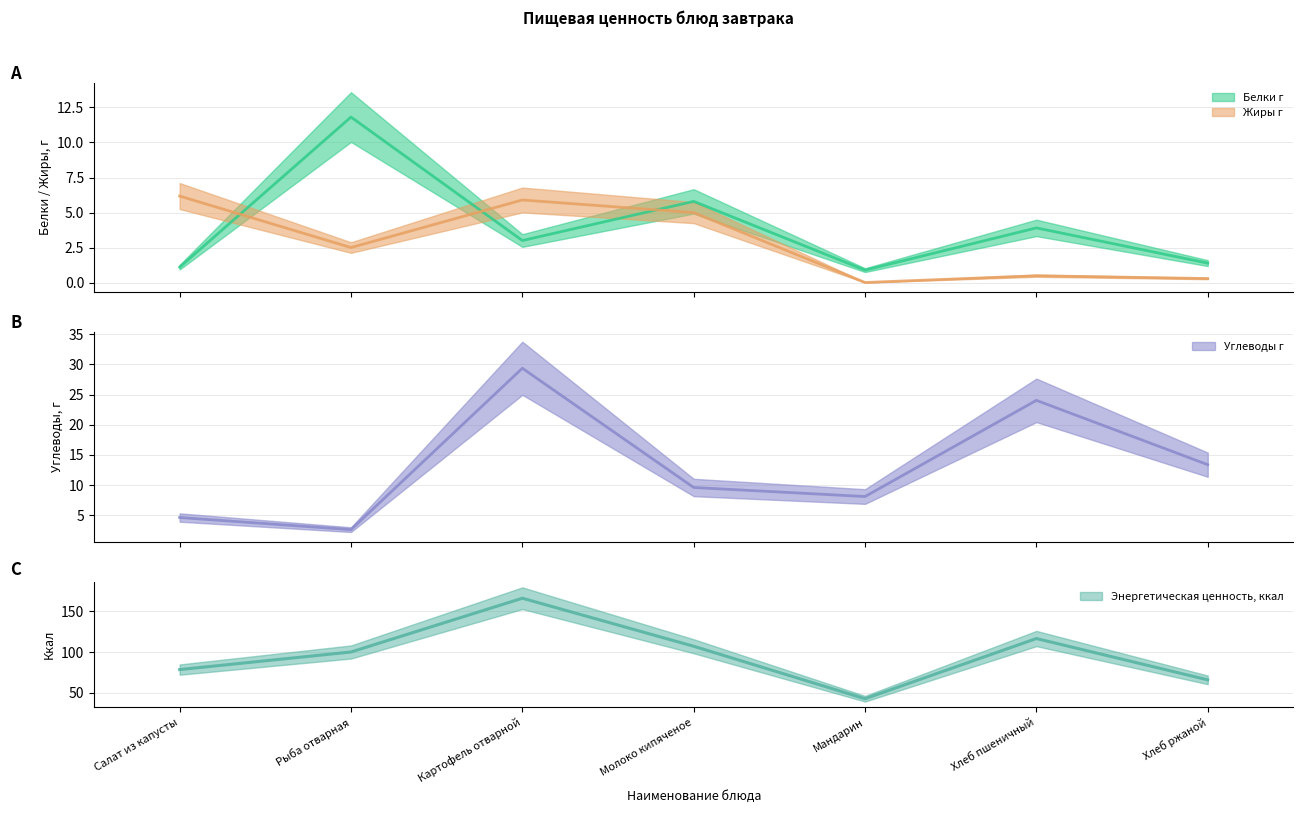

What is the sum of all Углеводы г values?

91.7